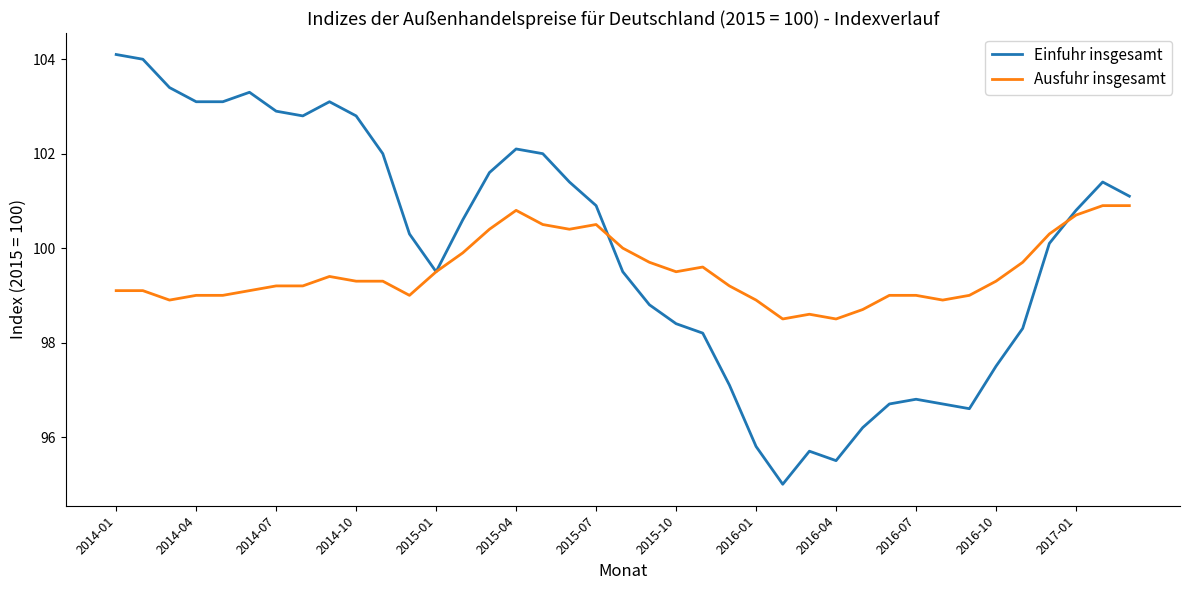

What is the sum of all Einfuhr insgesamt values?

3899.2